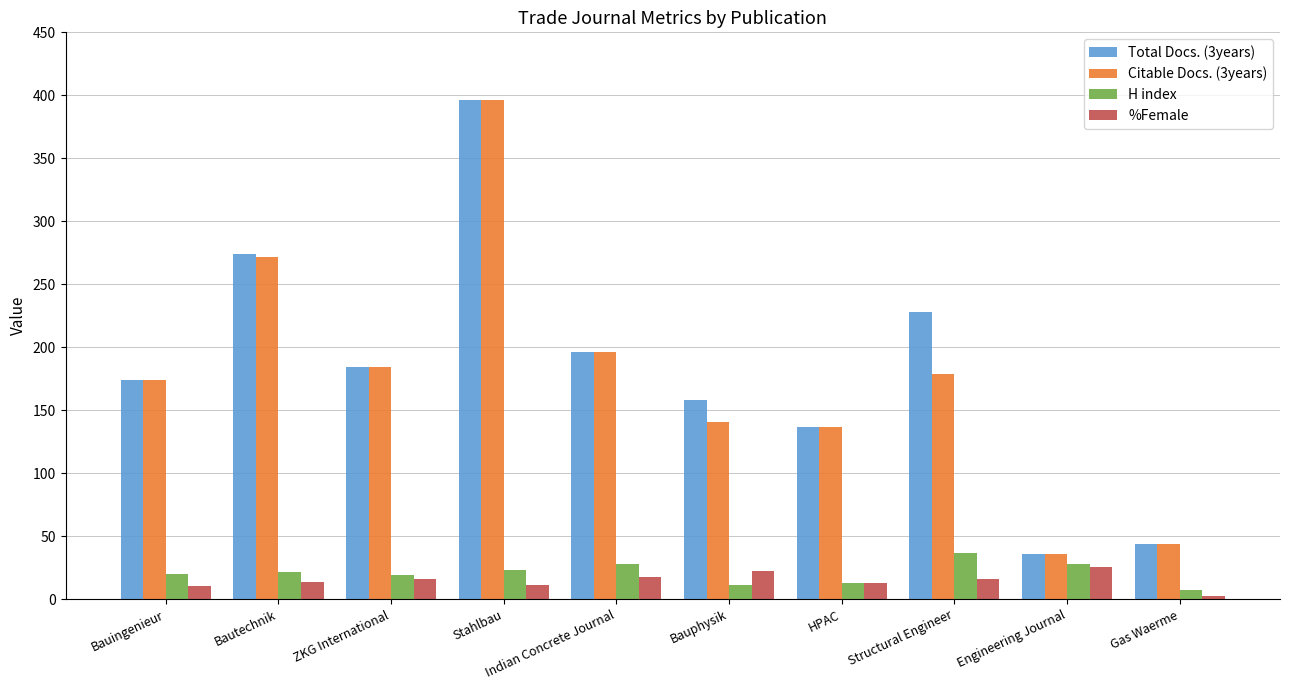

What is the average value of the H index series?

20.8